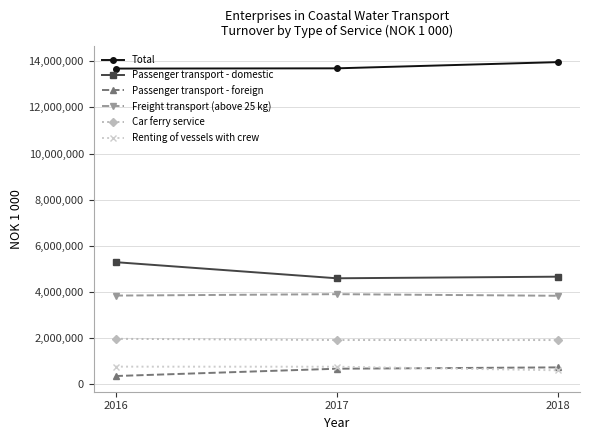

What is the approximate value of Total at 2018, to the nearest 50?

13965350